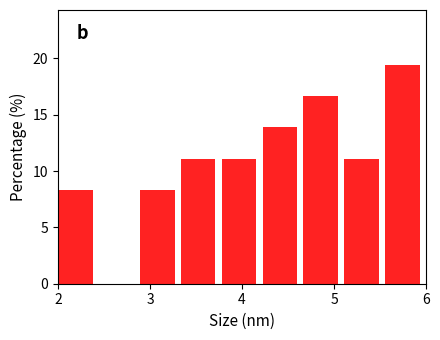

Reading left to right, transcribe this chart: for each bar, give the range it covers on the x-axis and its height. Neither the bar edges nor the heights are printed on the chart, so give them approximately, as read against the axes.

2.0 to 2.4: 8.5
2.4 to 2.9: 0
2.9 to 3.3: 8.5
3.3 to 3.8: 11.0
3.8 to 4.2: 11.0
4.2 to 4.7: 14.0
4.7 to 5.1: 16.5
5.1 to 5.6: 11.0
5.6 to 6.0: 19.5